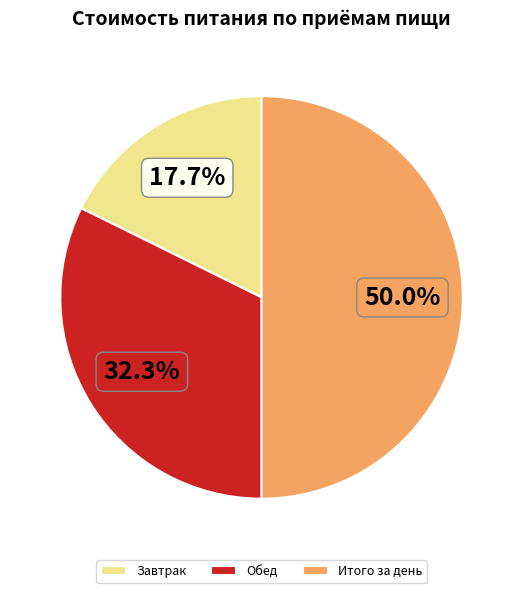

The Завтрак slice represents 11% of the pie. True or false?

False